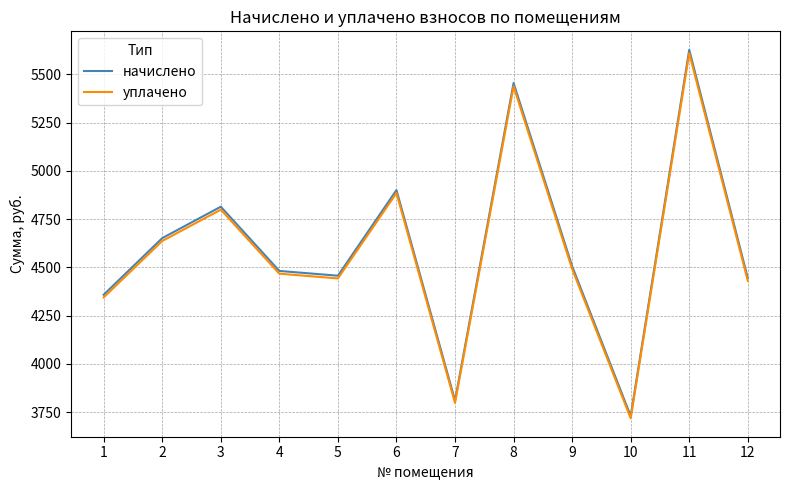

How many values in the уплачено series exceed 4491?

6